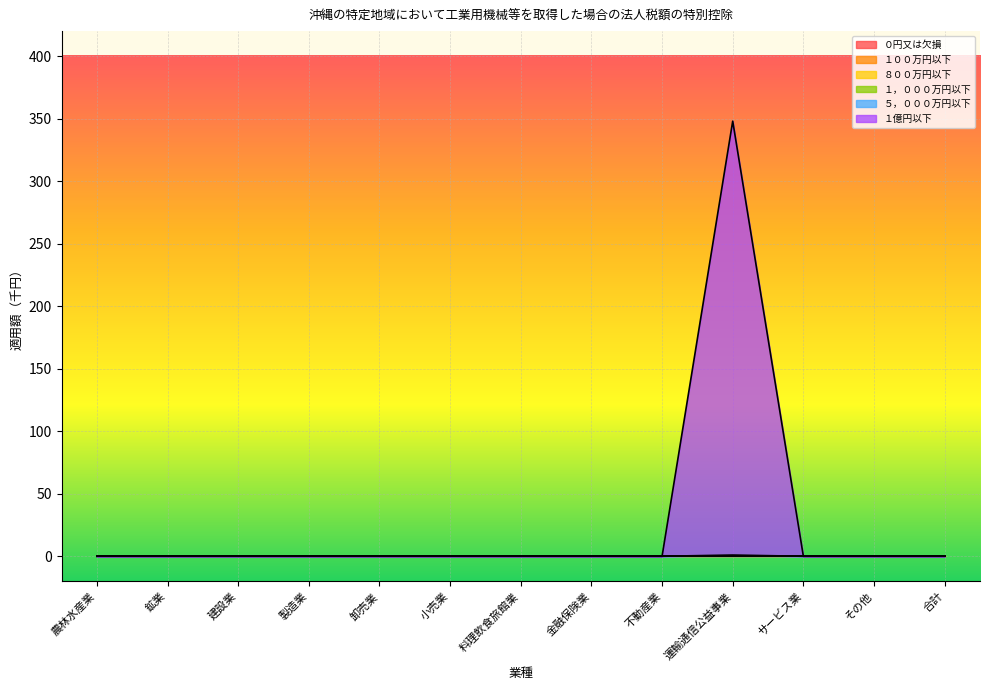

The ８００万円以下 series shows 0 at 建設業. True or false?

True